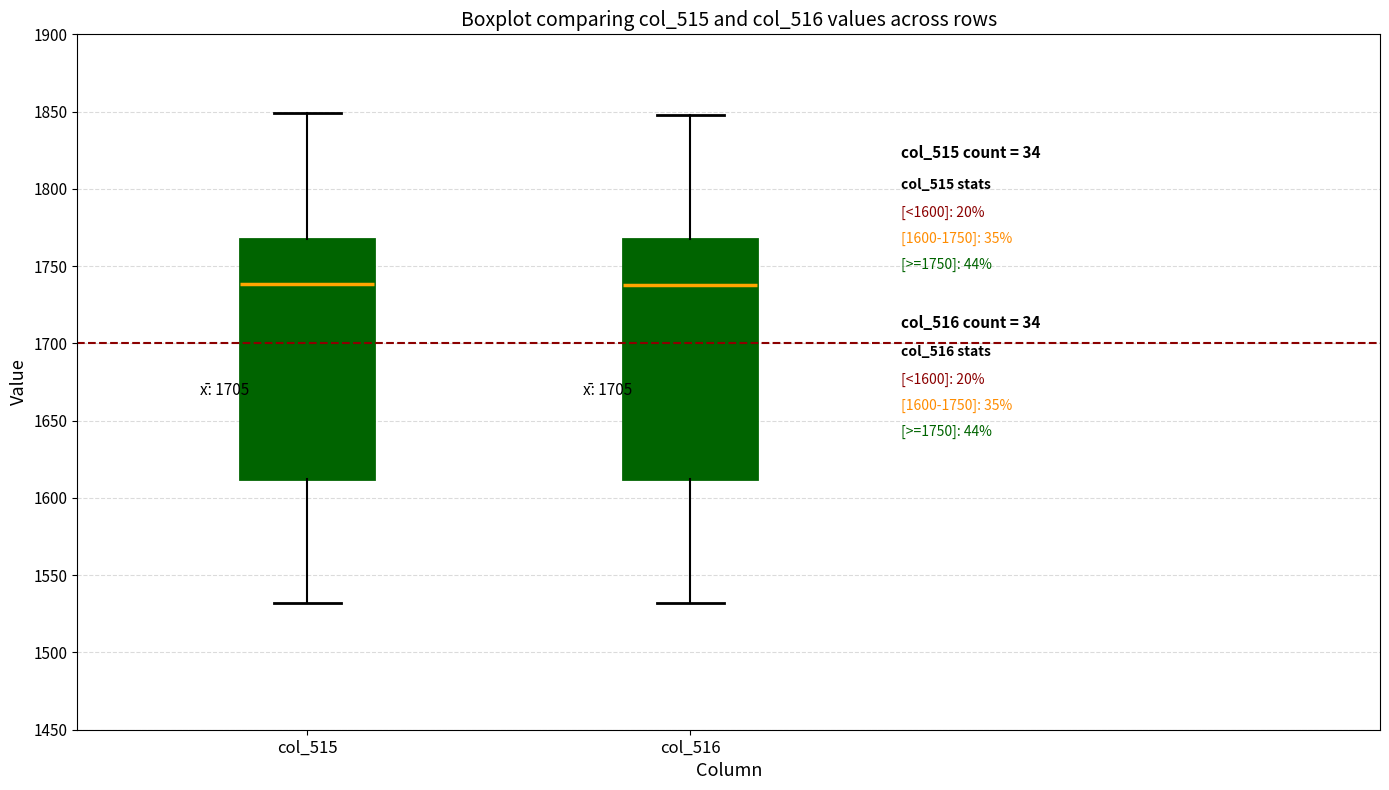

Reading left to right, transcribe this box plot: for each box, give where its median line is, the range the box spans, and where its two whiskers end, as read against the y-axis. The values are not printed on the chart, so give them approximately, as read against the axis.

col_515: median 1740, box 1610 to 1770, whiskers 1530 to 1850
col_516: median 1740, box 1610 to 1770, whiskers 1530 to 1850